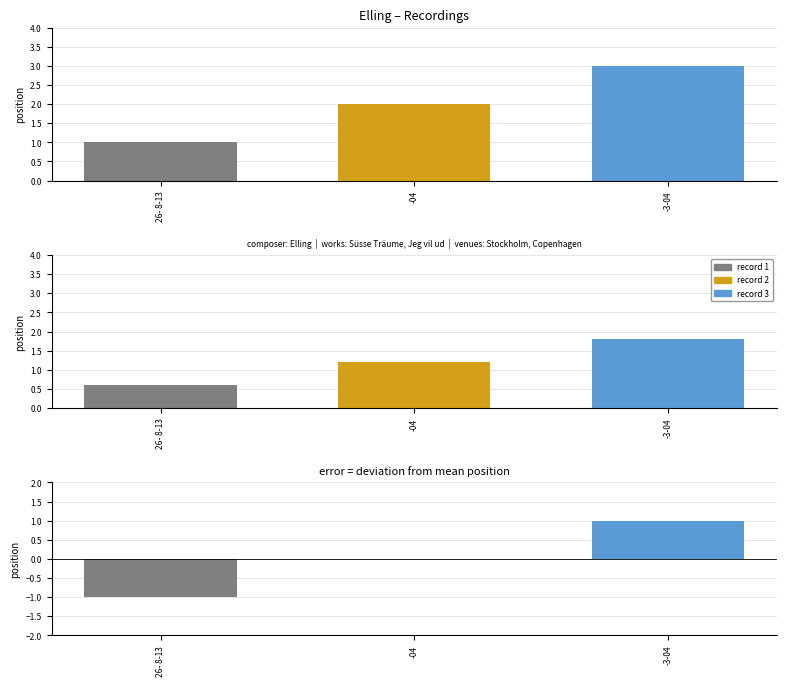

True or false: the data shows 0 at 26- 8-13.

False